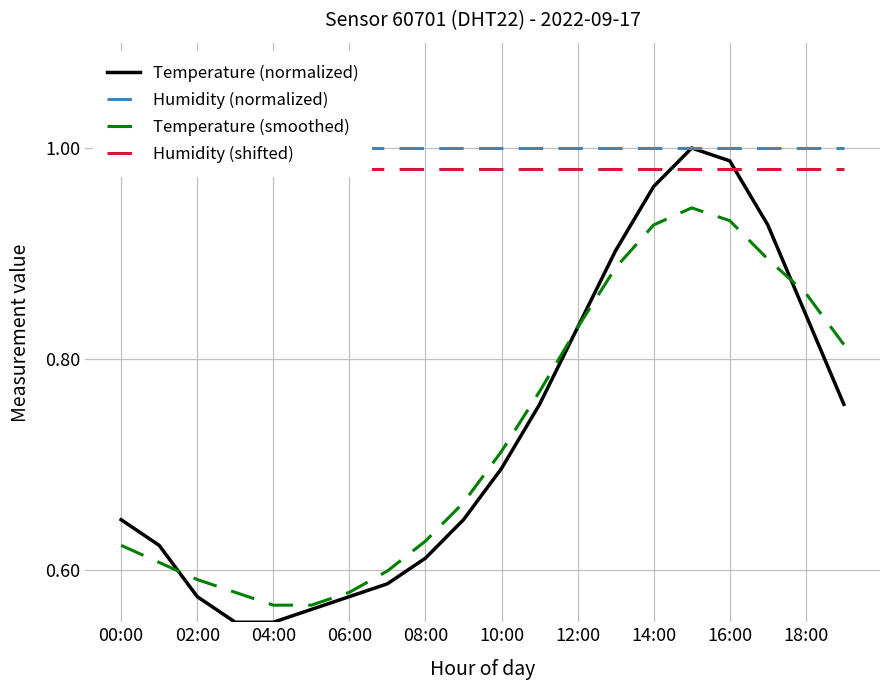

Which series has the widest spread of values?

Temperature (normalized)